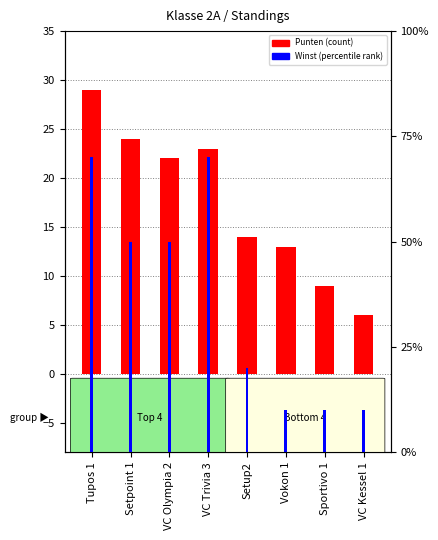

Reading left to right, list all the values displayed in this chart.

Punten (count): Tupos 1=29	Setpoint 1=24	VC Olympia 2=22	VC Trivia 3=23	Setup2=14	Vokon 1=13	Sportivo 1=9	VC Kessel 1=6
Winst (percentile rank): Tupos 1=7	Setpoint 1=5	VC Olympia 2=5	VC Trivia 3=7	Setup2=2	Vokon 1=1	Sportivo 1=1	VC Kessel 1=1